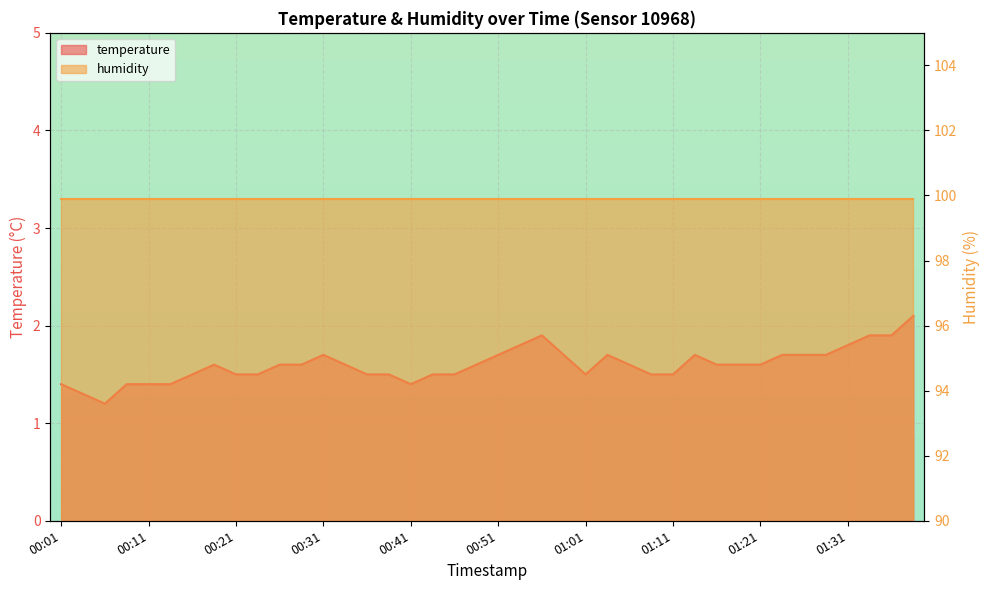

What is the sum of all values?

63.9